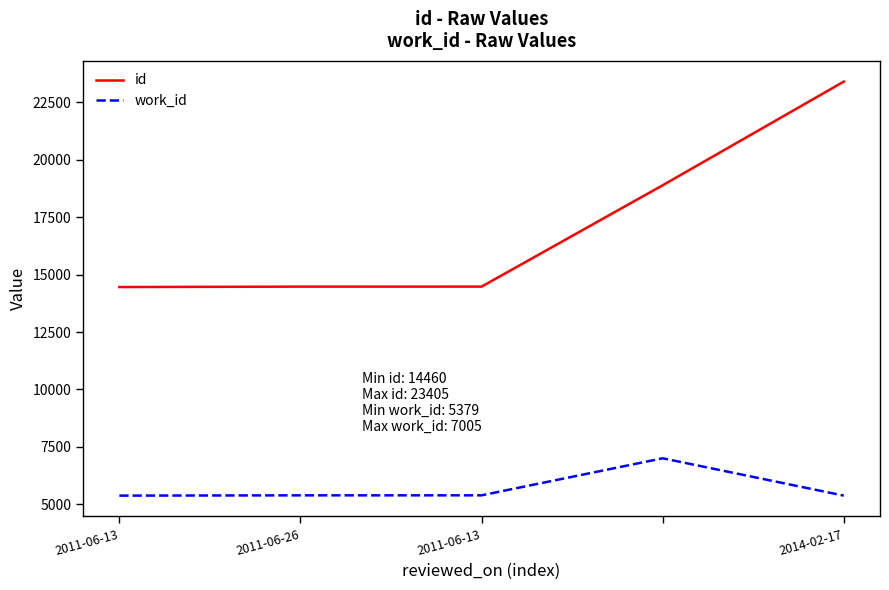

What is the maximum value for work_id?

7005